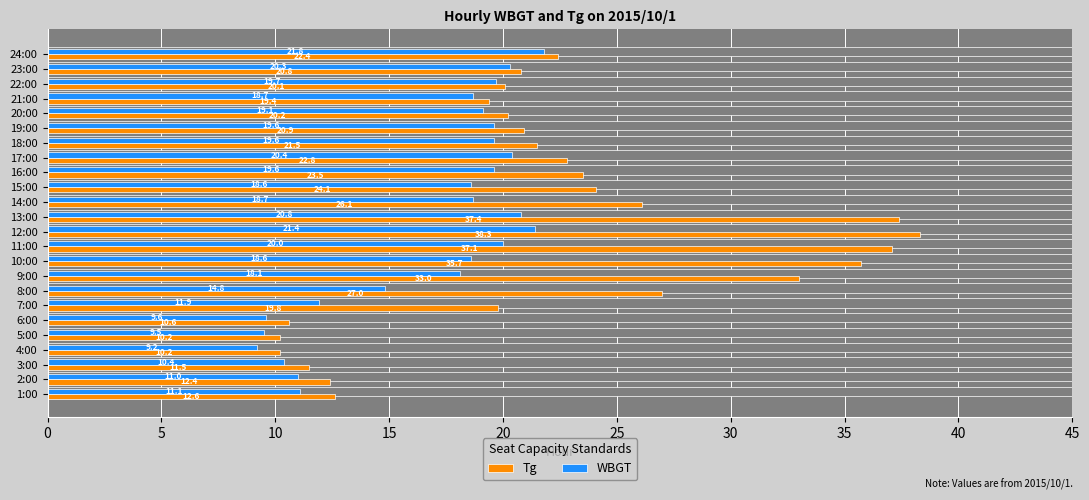

At how many categories does at least one series exceed 10?

24